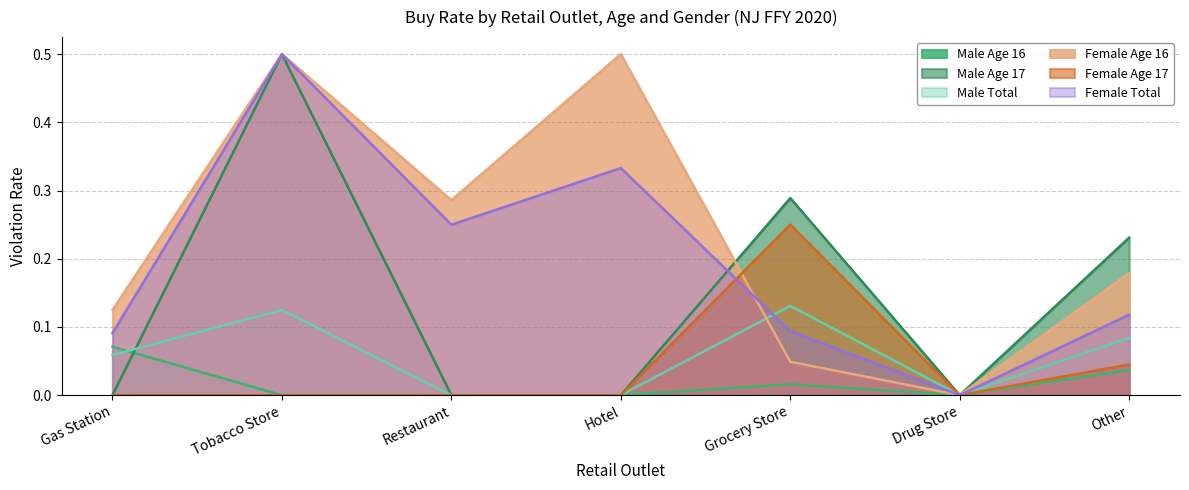

Which category has the lowest value in the Male Total series?

Restaurant